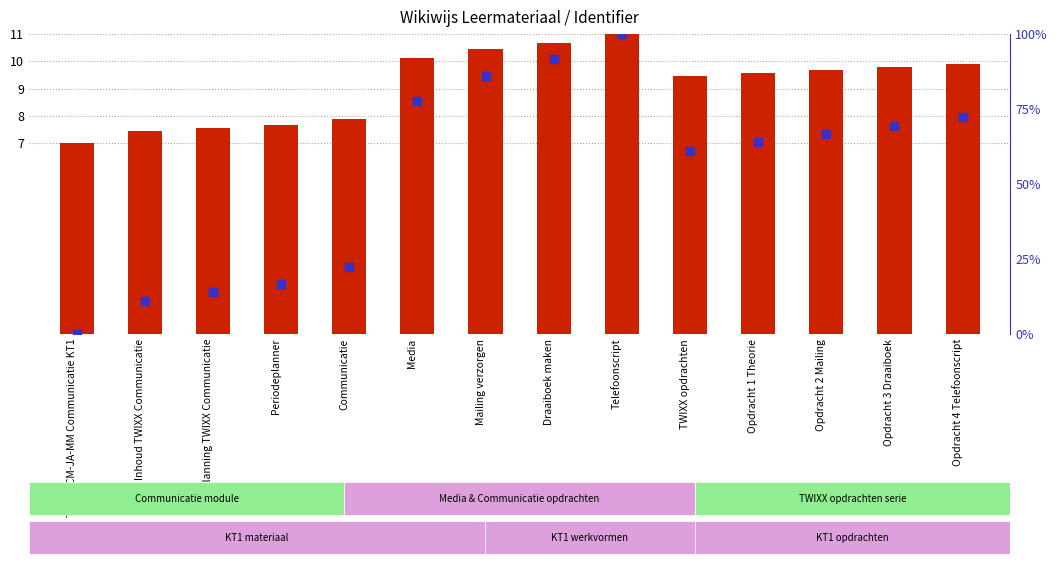

At how many categories does at least one series exceed 15?

11